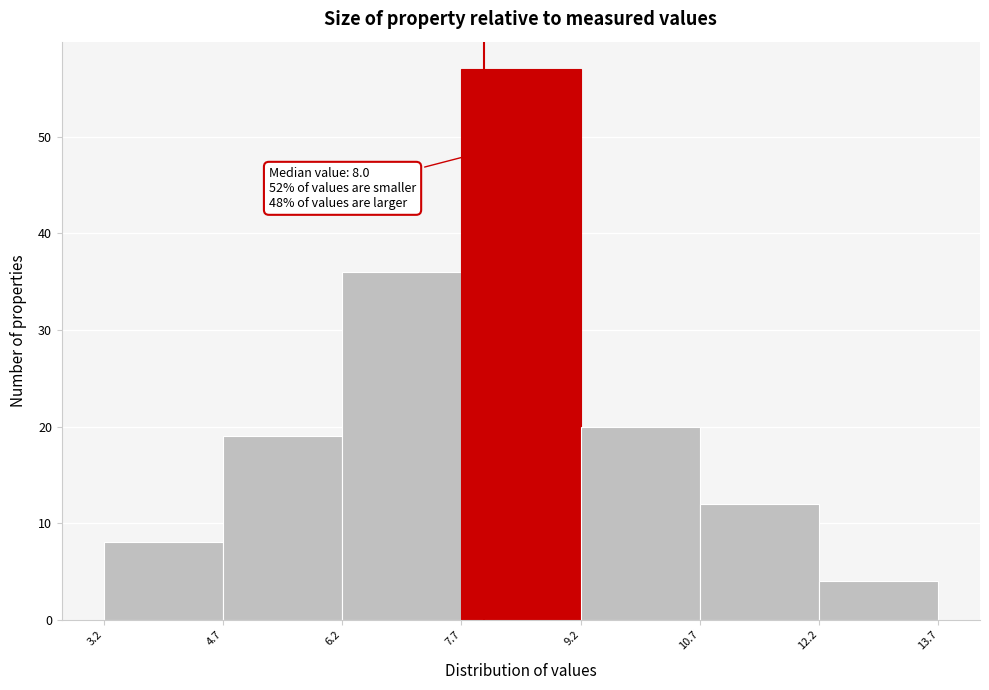

Over which range of the x-axis is the bar tallest?

7.7 to 9.2